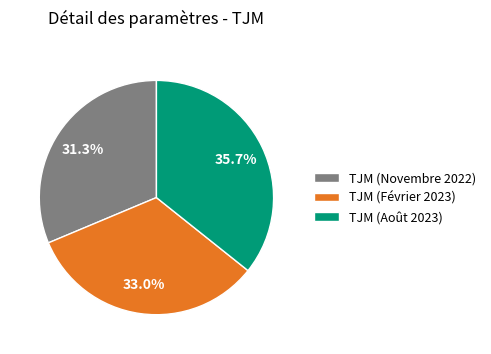

Which has a higher value, TJM (Août 2023) or TJM (Novembre 2022)?

TJM (Août 2023)